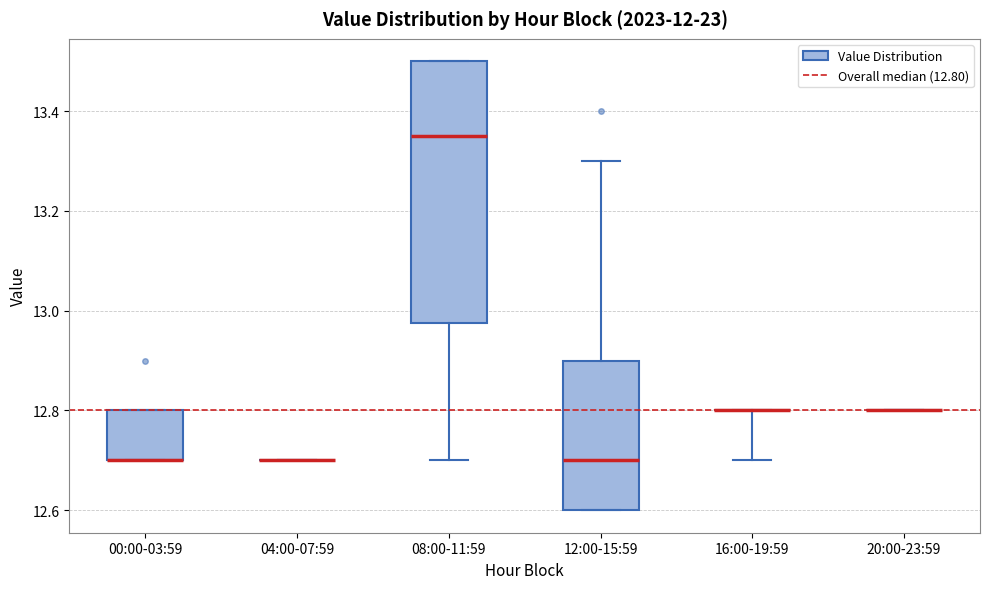

Comparing the boxes themselves (not the whiskers), which one is the tallest?

08:00-11:59